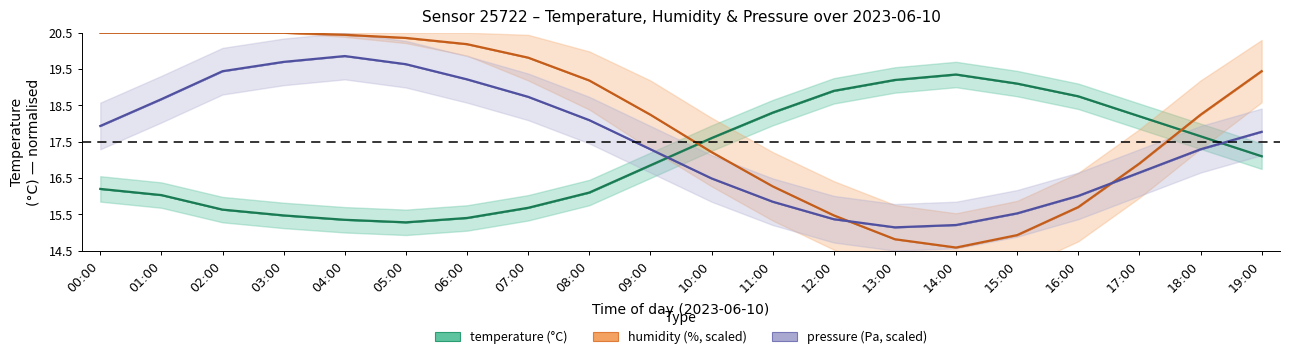

What is the difference between the pressure (Pa) values at 18:00 and 12:00?

1.9